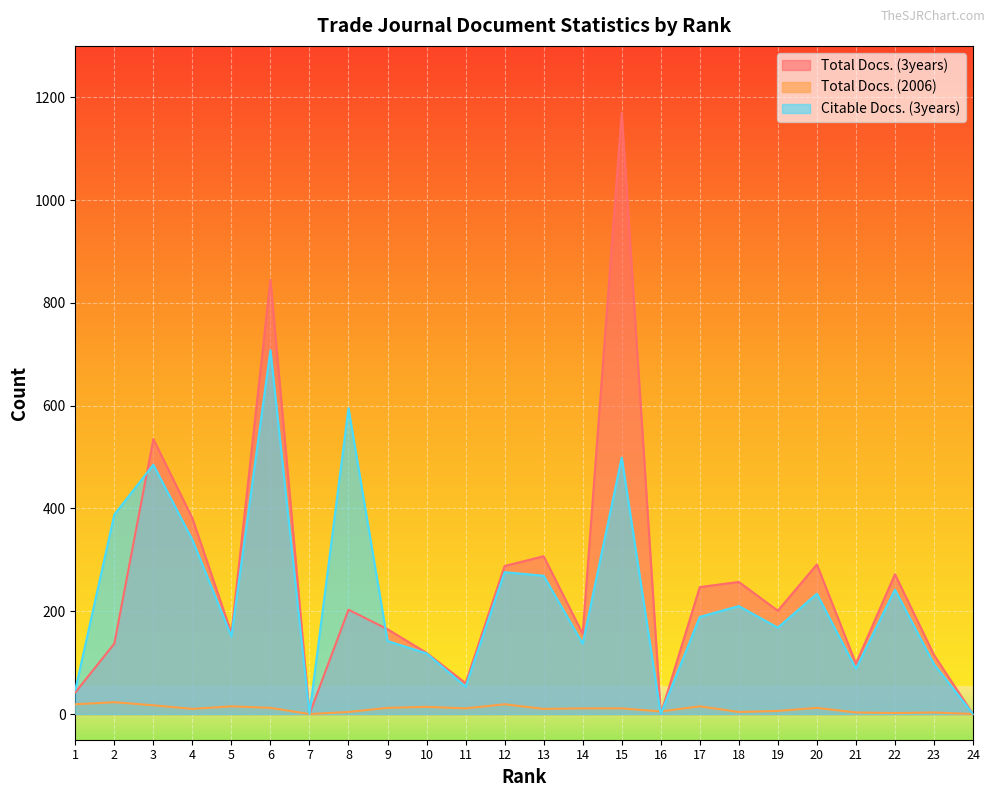

Which has a higher value, 20 or 2?

20